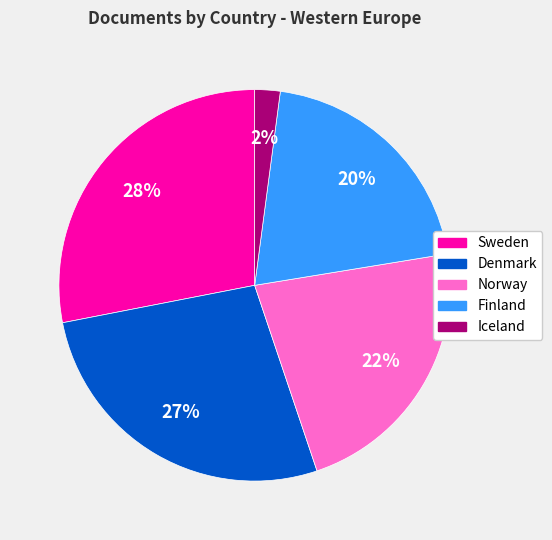

Do Finland and Sweden together represent more than half of the pie?

No